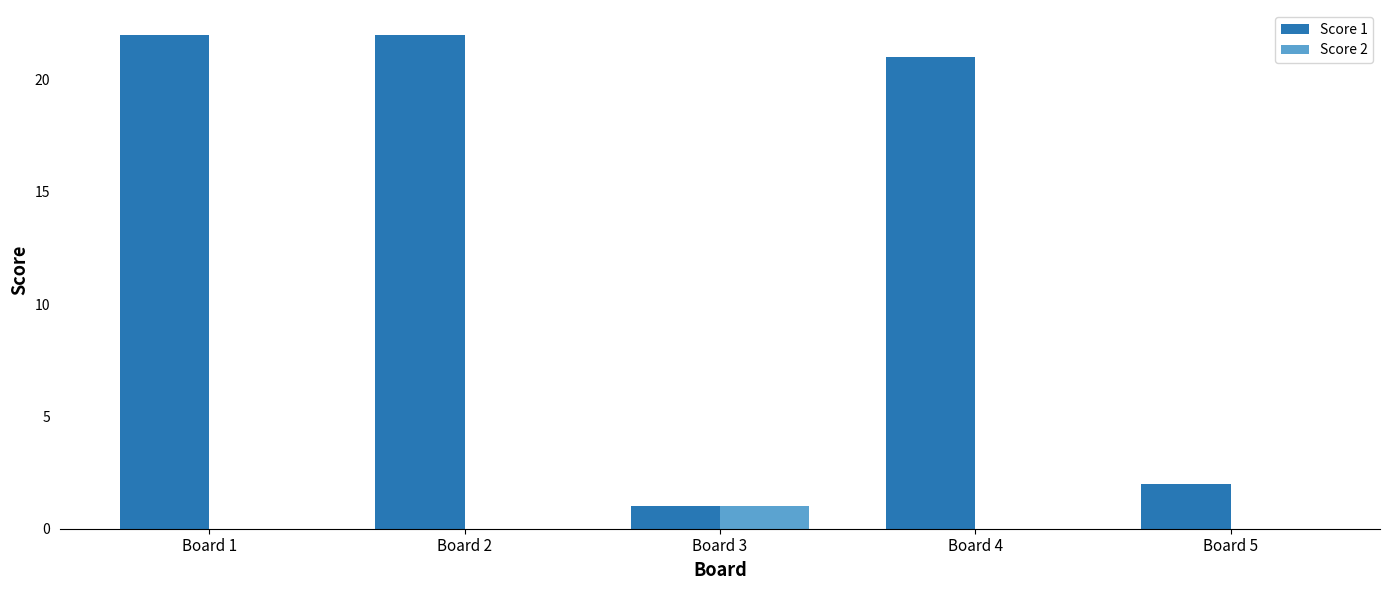

Is the value of Score 1 at Board 1 greater than the value of Score 2 at Board 3?

Yes